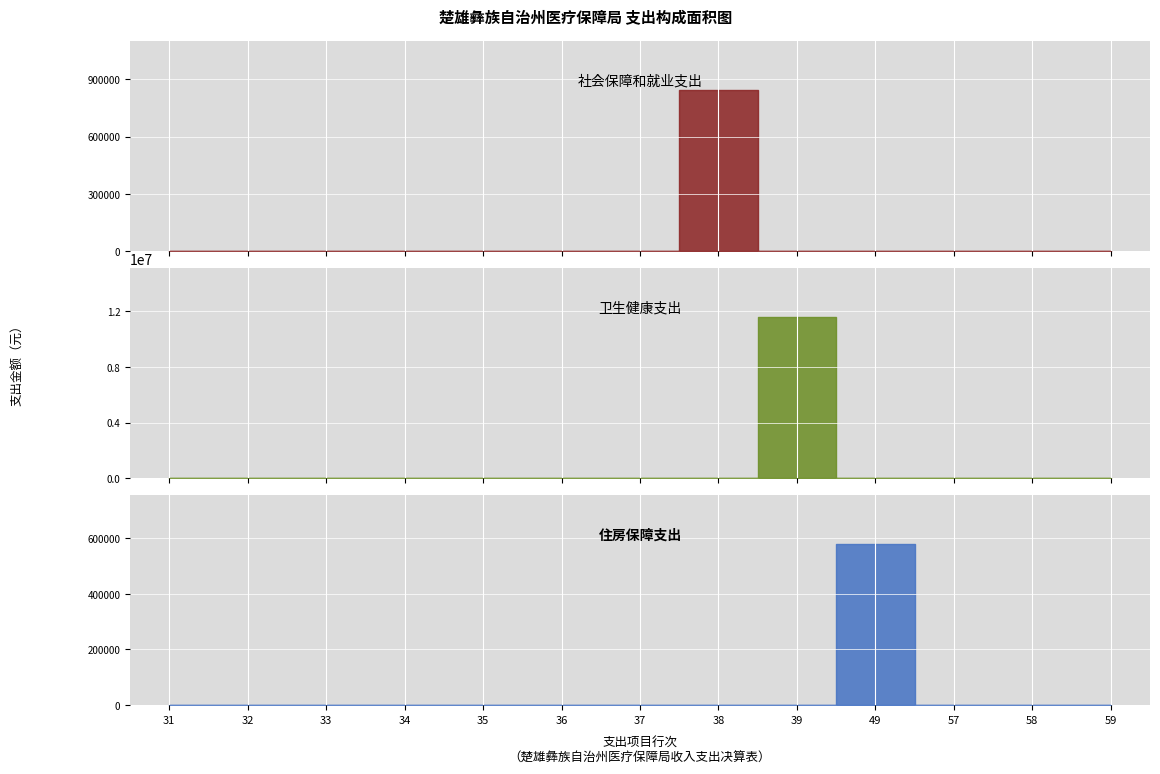

Rank the series by their maximum value, from highest to lowest.

卫生健康支出, 社会保障和就业支出, 住房保障支出